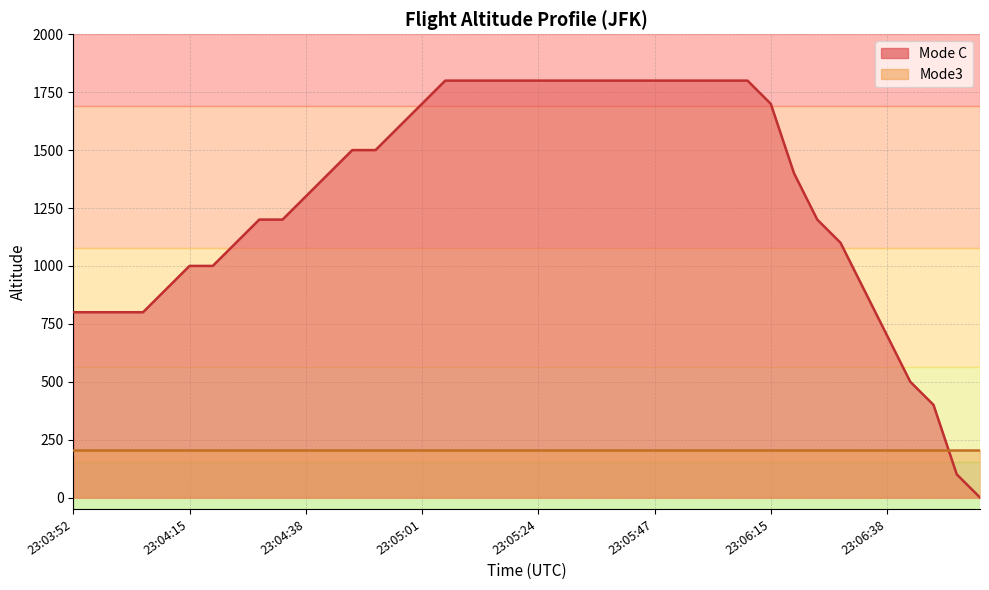

Approximately how many times larger is the value at 23:05:33 compared to 23:06:06?

1.0